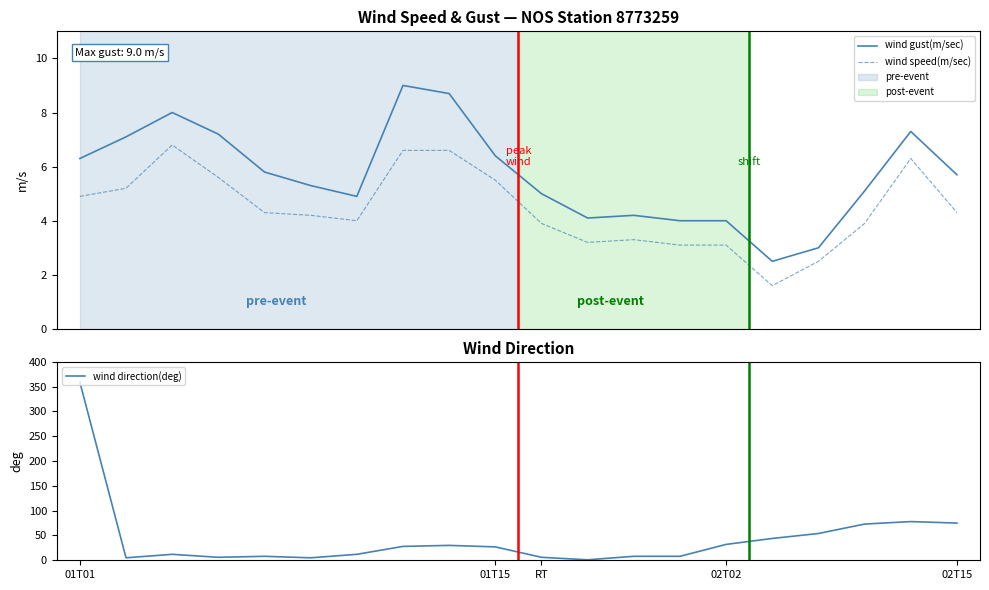

How many interior local peaks does the wind gust(m/sec) series have?

4